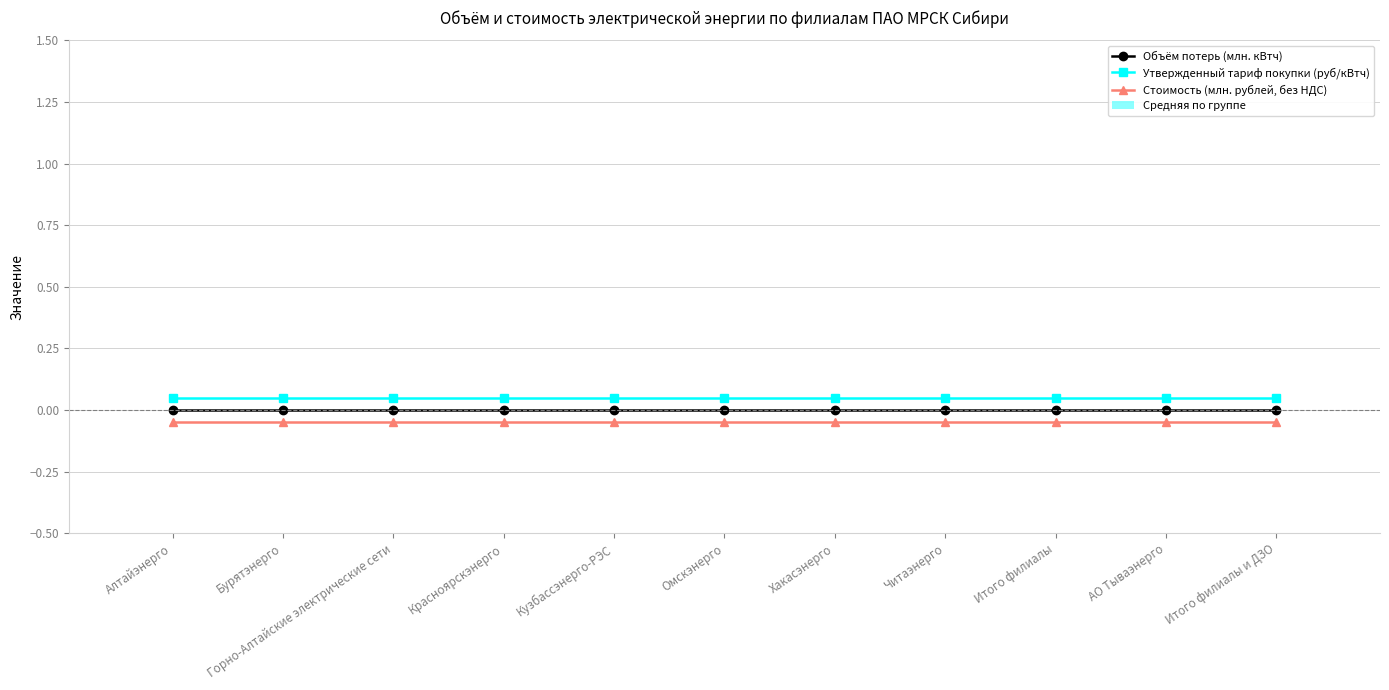

At which category is the sum across all series the highest?

Алтайэнерго